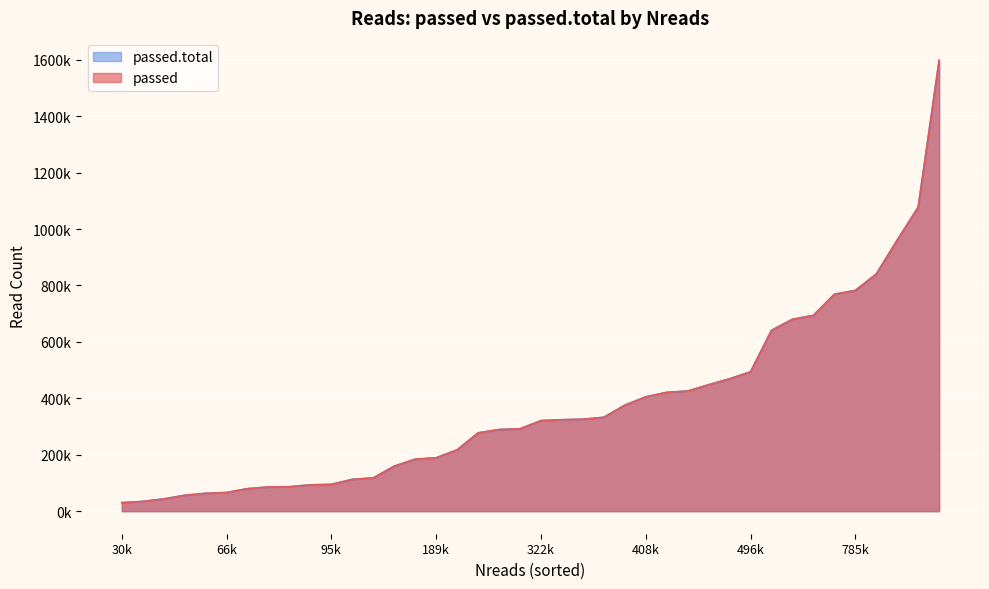

How many values in the passed series exceed 320978?

19